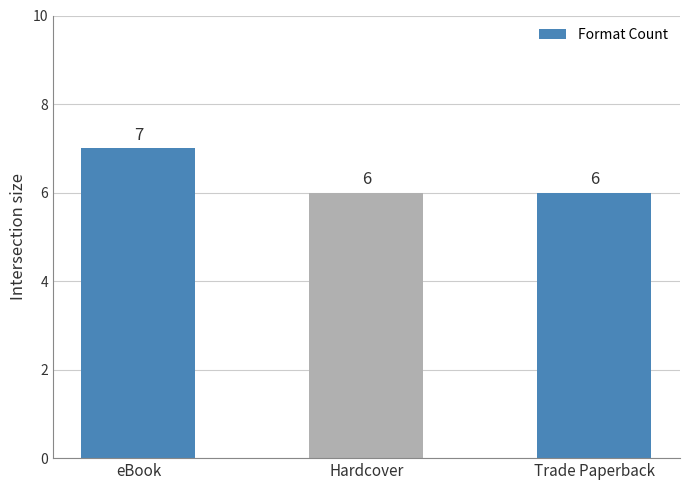

Which category has the highest value across all series?

eBook